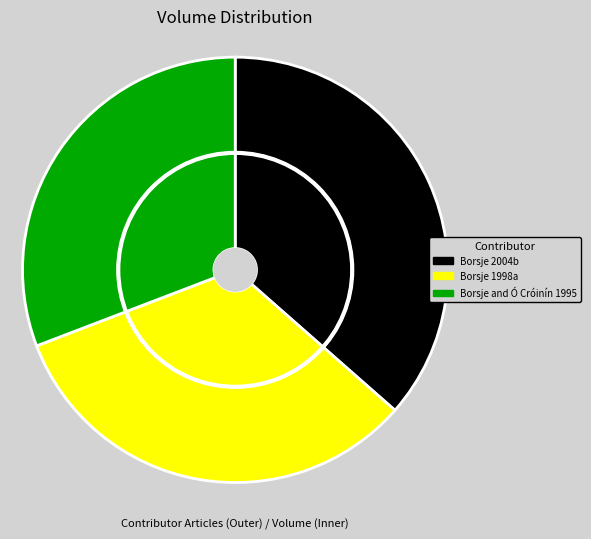

How many slices are in this pie chart?

3